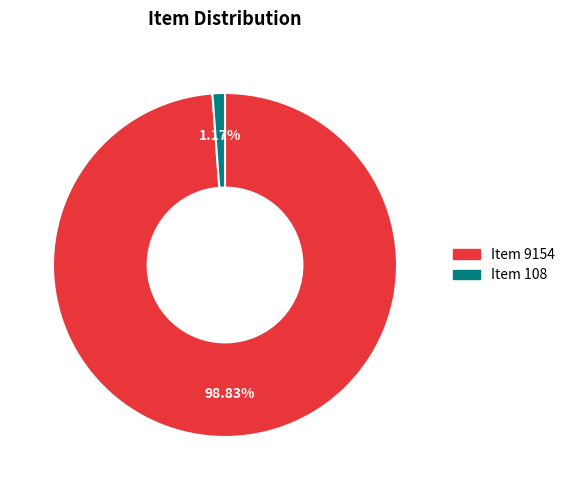

Between Item 108 and Item 9154, which is larger?

Item 9154